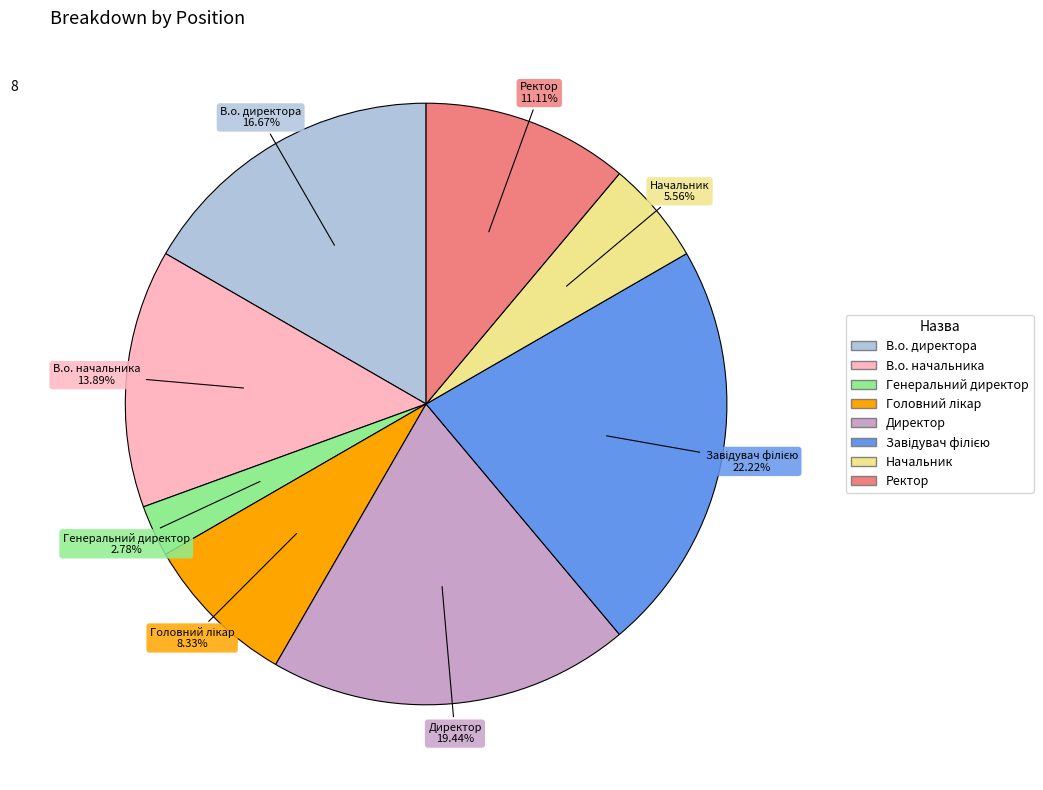

How many slices are in this pie chart?

8